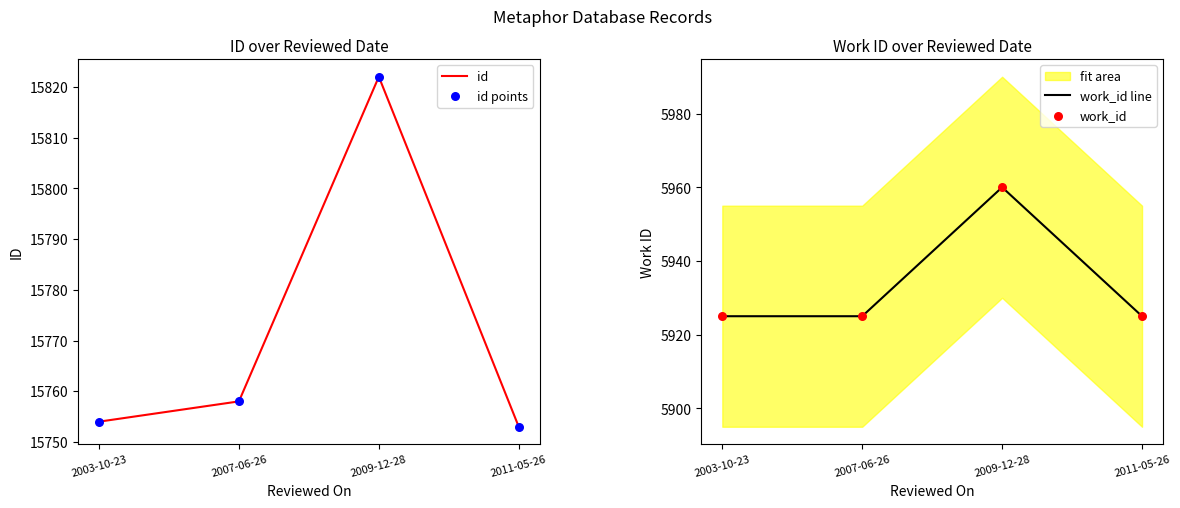

At how many categories does at least one series exceed 8043?

4